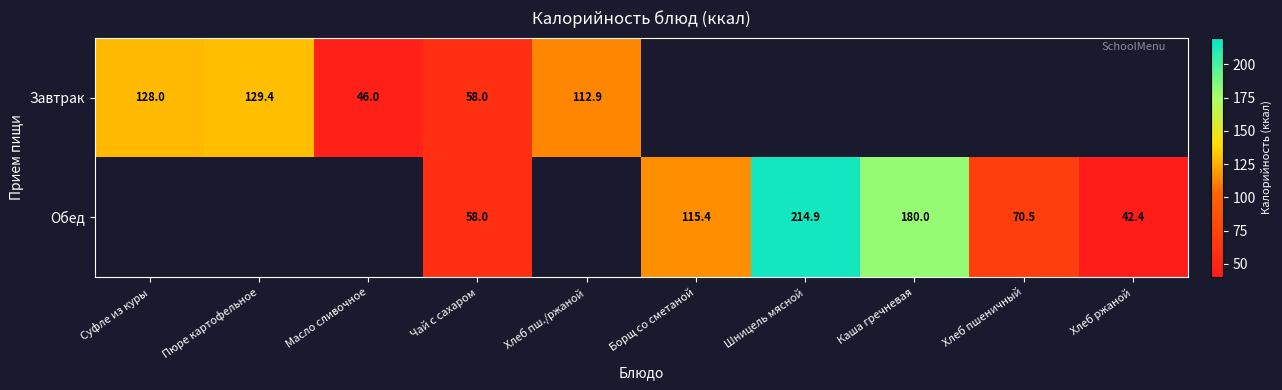

Is it true that Завтрак equals 71.9 at Суфле из куры?

False